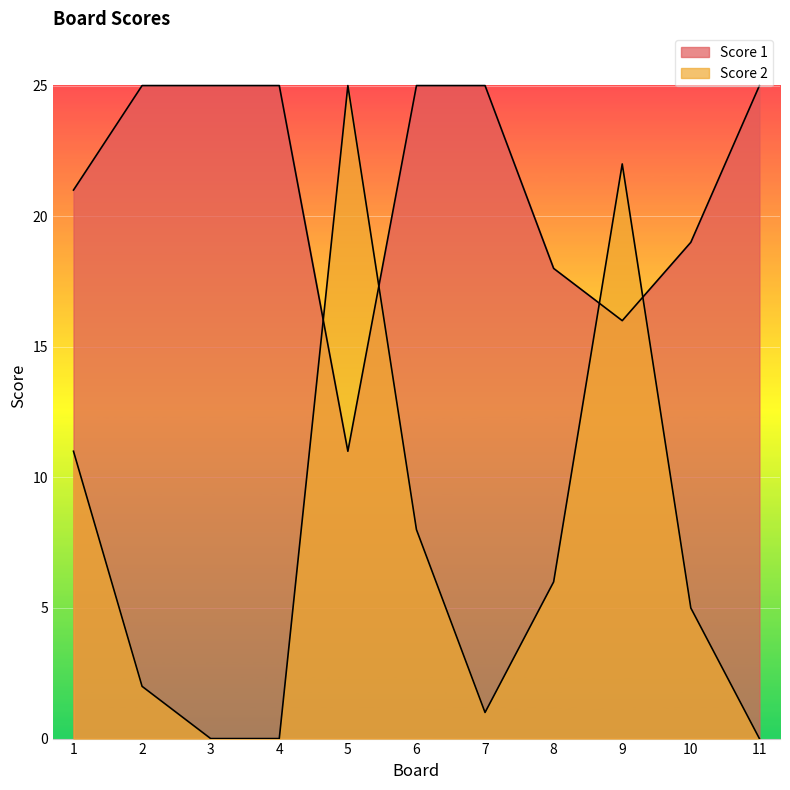

At how many categories does at least one series exceed 19?

9